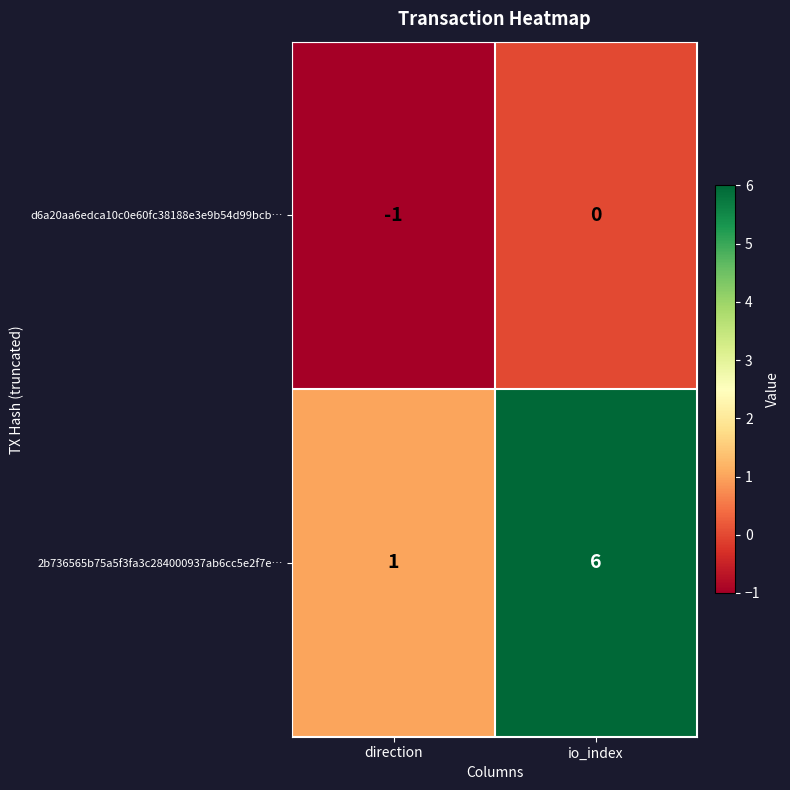

Reading right to left, list all the values displayed in this chart.

d6a20aa6edca10c0e60fc38188e3e9b54d99bcb…: 0	-1
2b736565b75a5f3fa3c284000937ab6cc5e2f7e…: 6	1